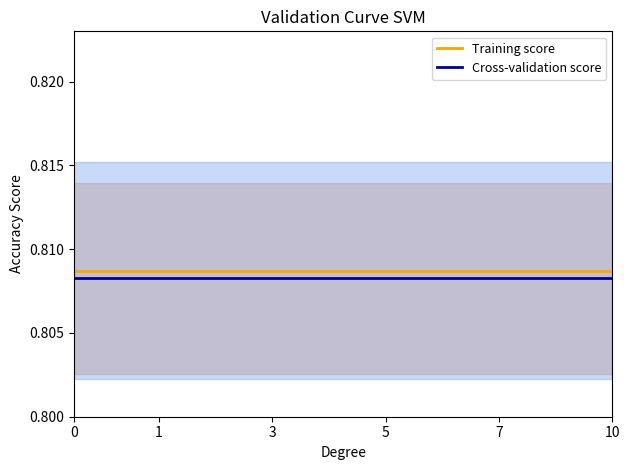

What is the total value across all series at 1?

1.6